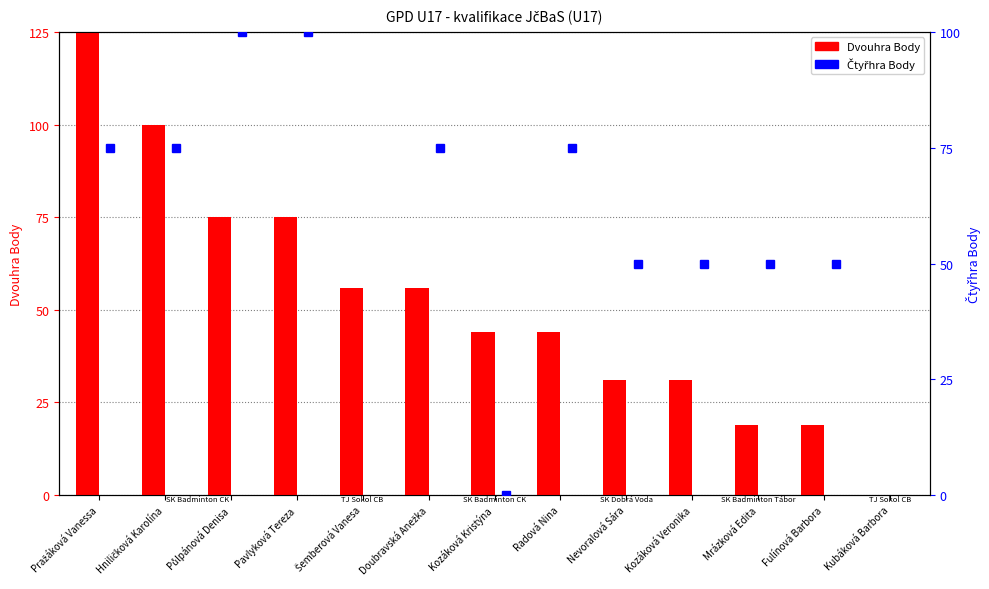

True or false: Čtyřhra Body has a value of 80 at Šemberová Vanesa.

False